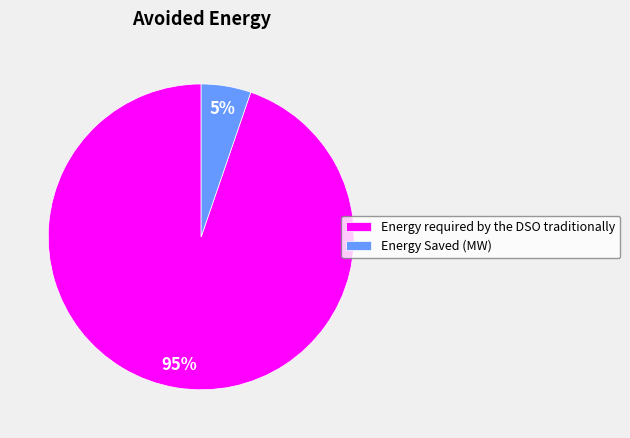

Which category has the smallest portion of the pie?

Energy Saved (MW)